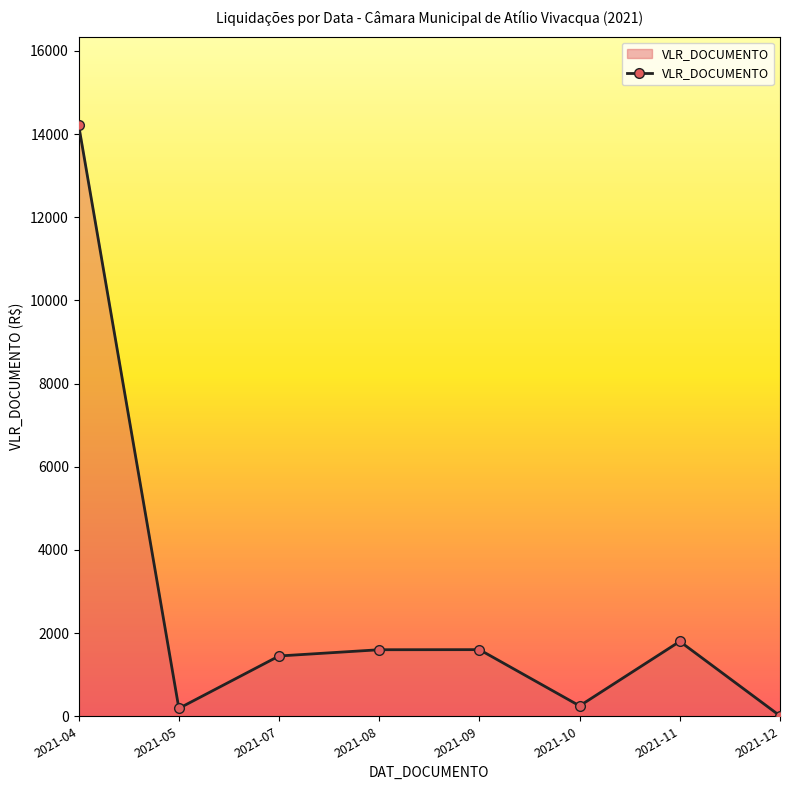

How many series are shown in this chart?

1